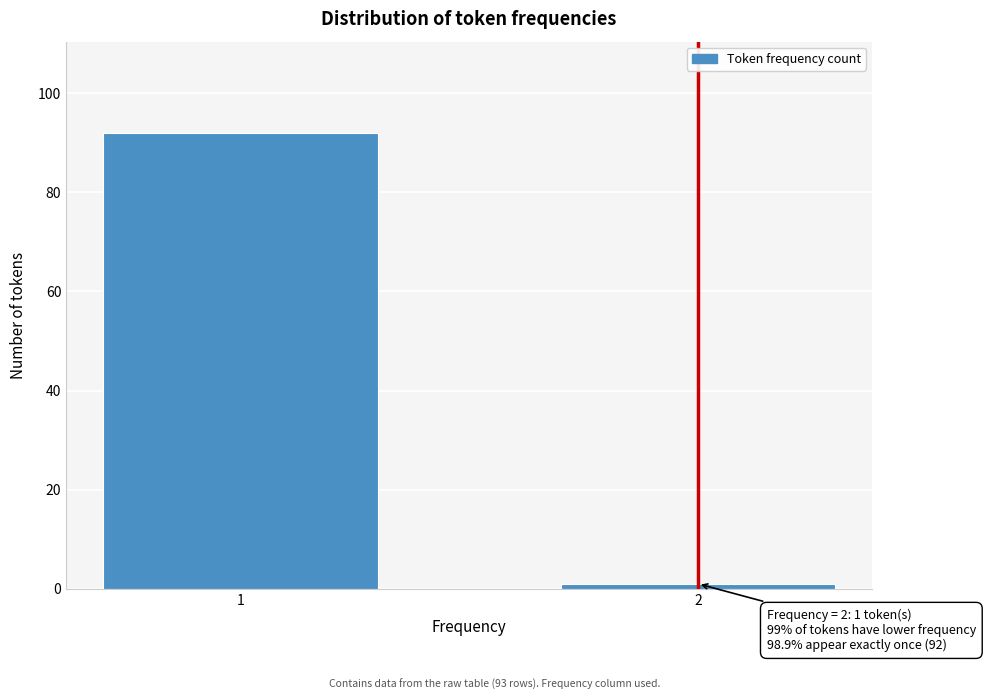

Reading right to left, what are all the values shown in this chart?

1	92